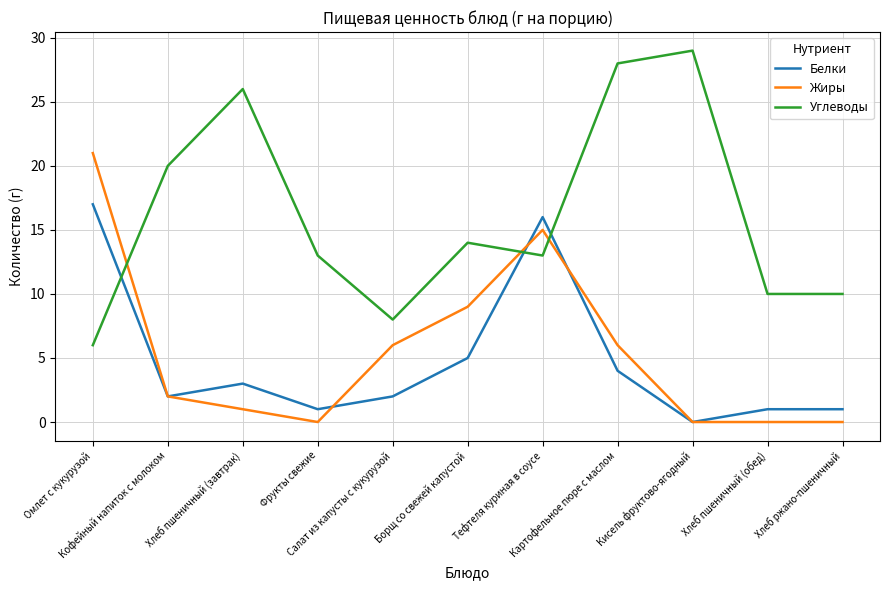

Which series has the largest range (max minus min)?

Углеводы